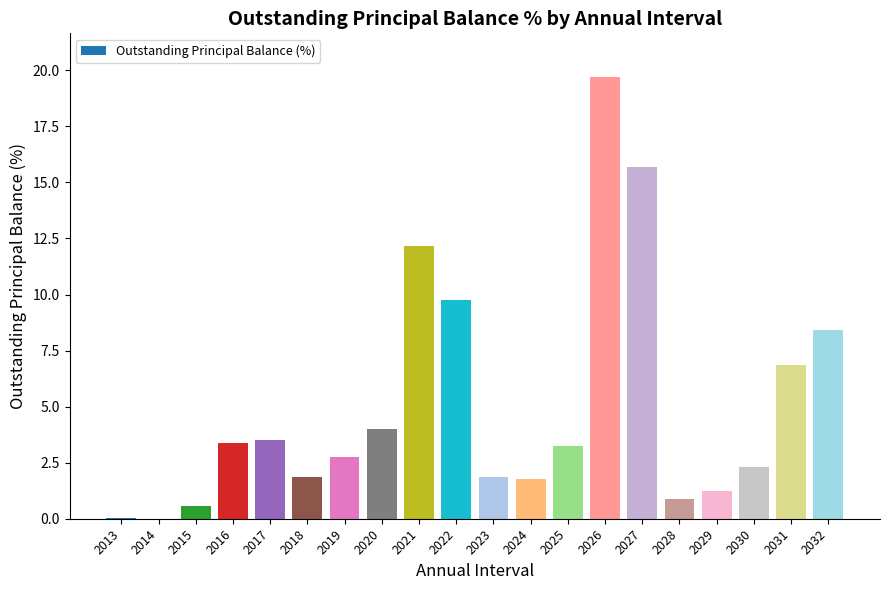

What is the average value?

5.0